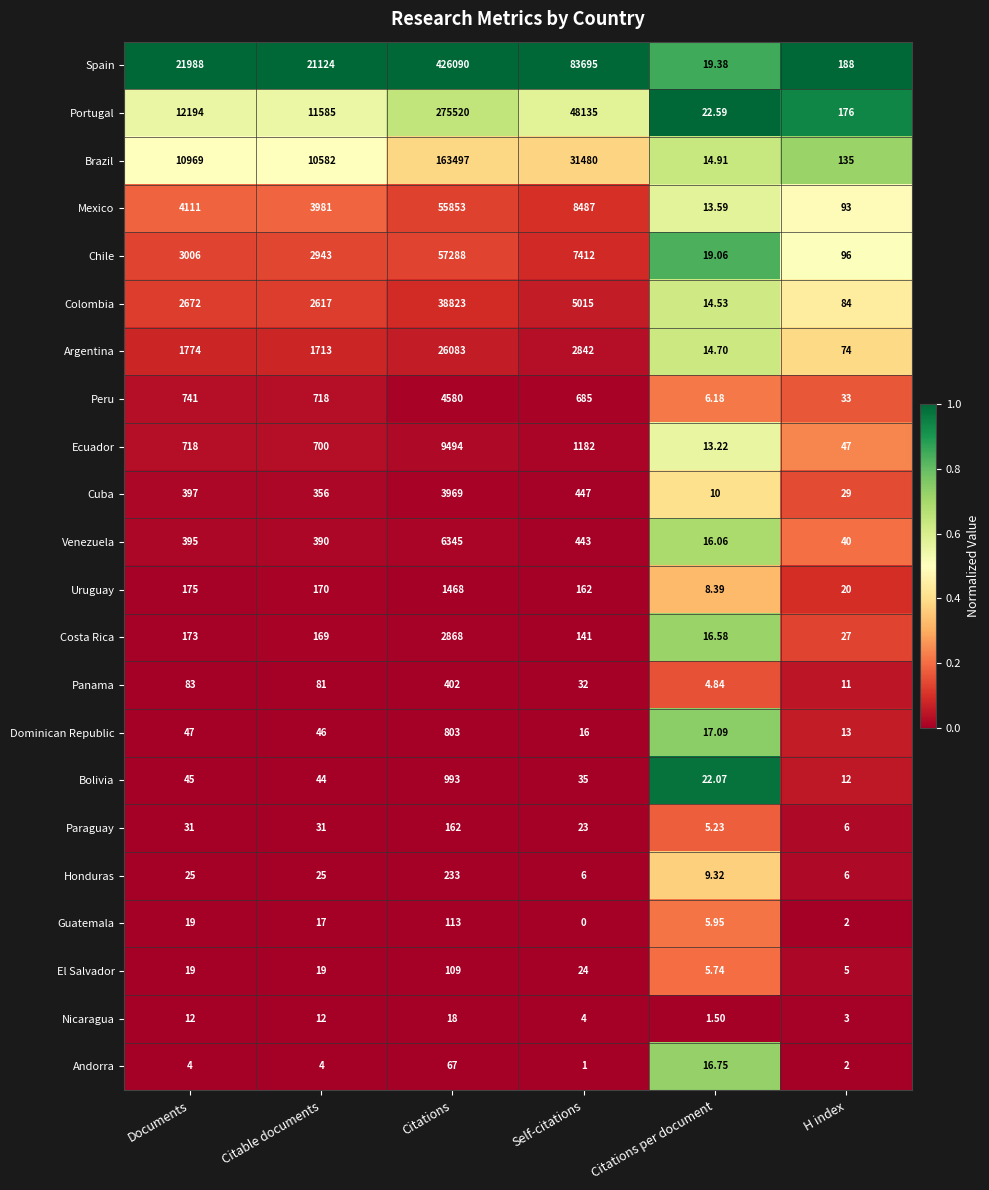

Which label corresponds to the smallest value in the chart?

Self-citations